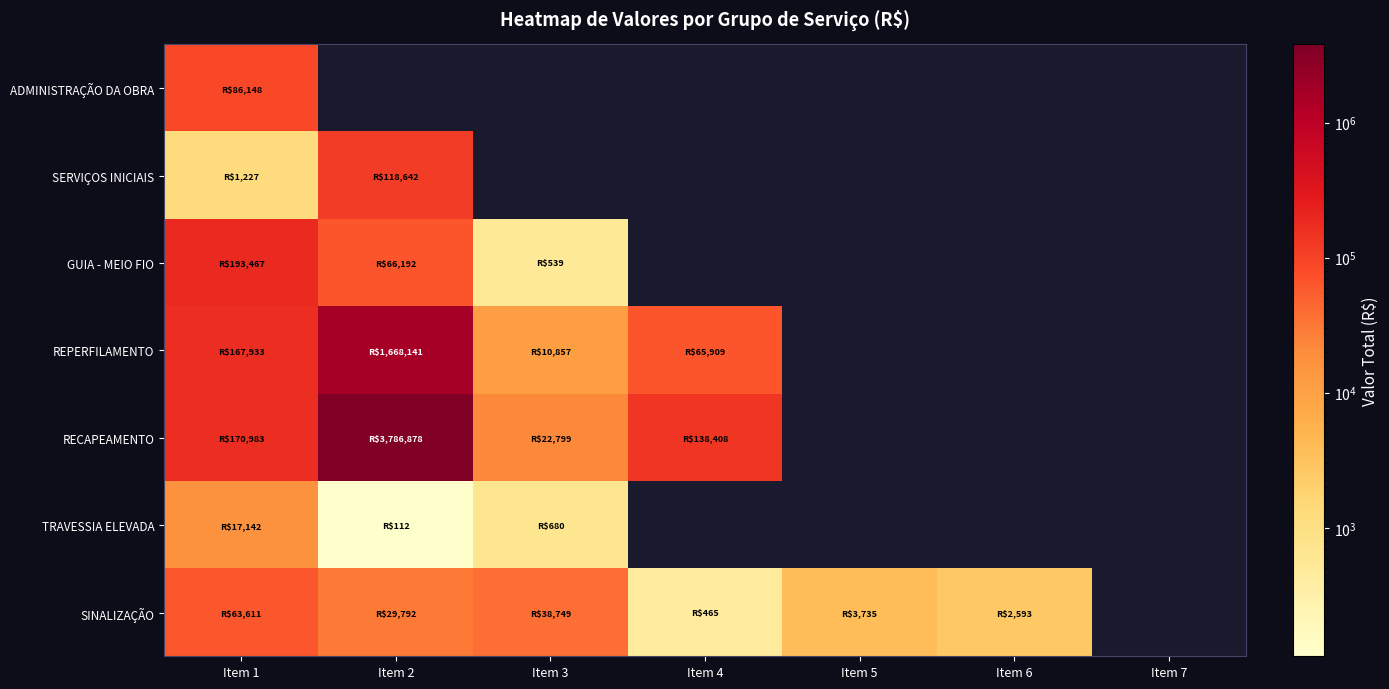

How many values in SINALIZAÇÃO are above zero?

6